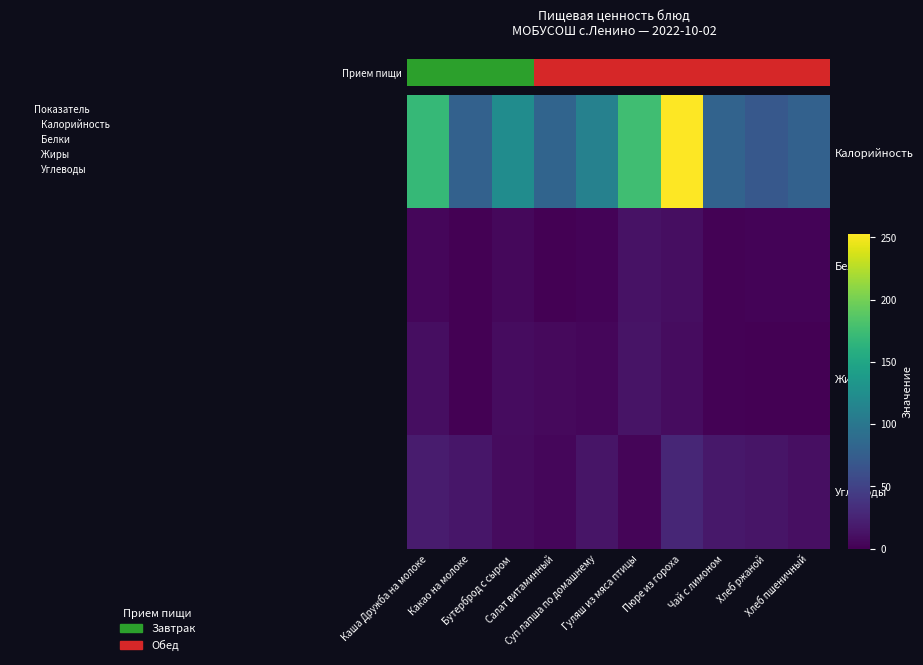

At which category is the sum across all series the highest?

Пюре из гороха